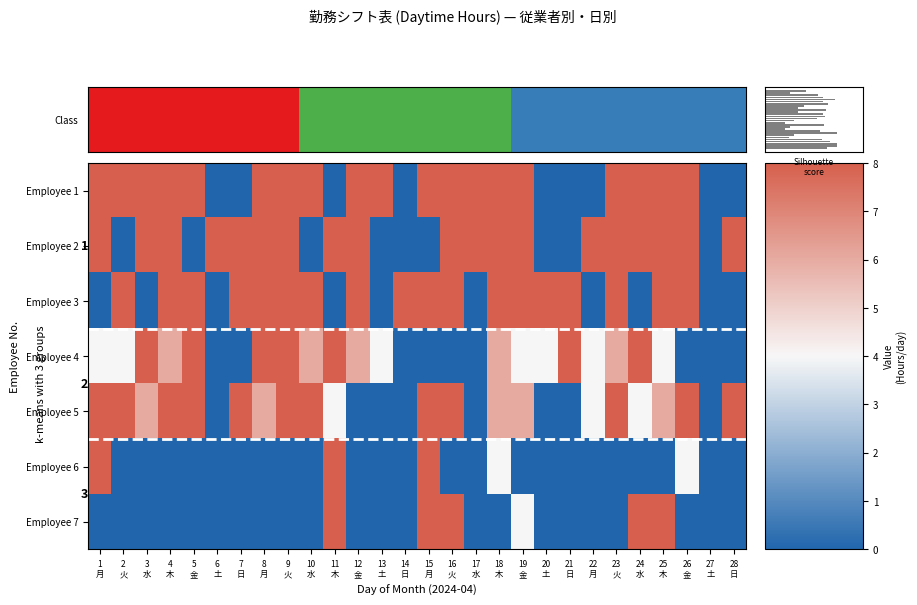

What is the greatest value displayed?

8